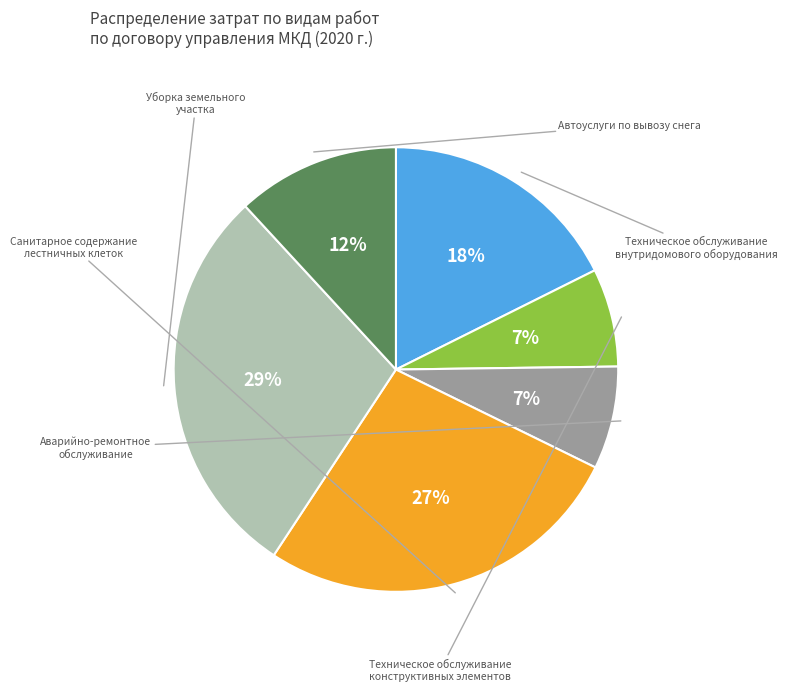

Which category has the biggest portion of the pie?

Уборка земельного
участка